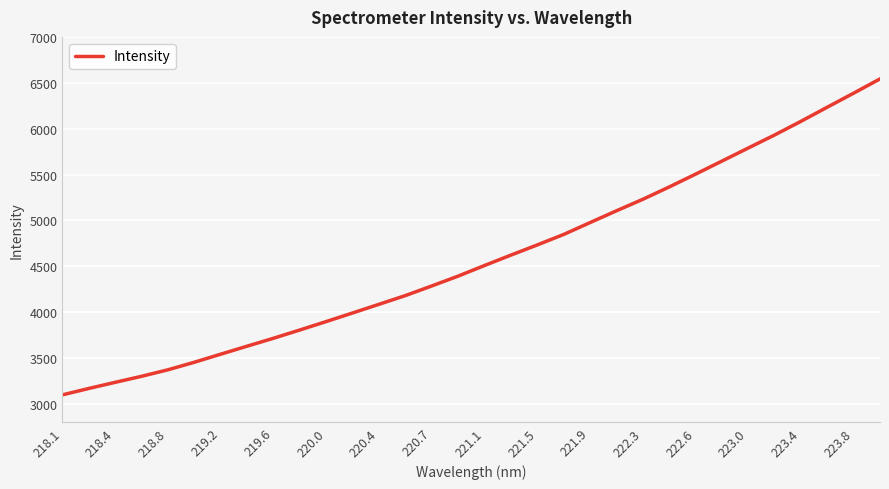

What is the maximum value shown in the chart?

6542.4